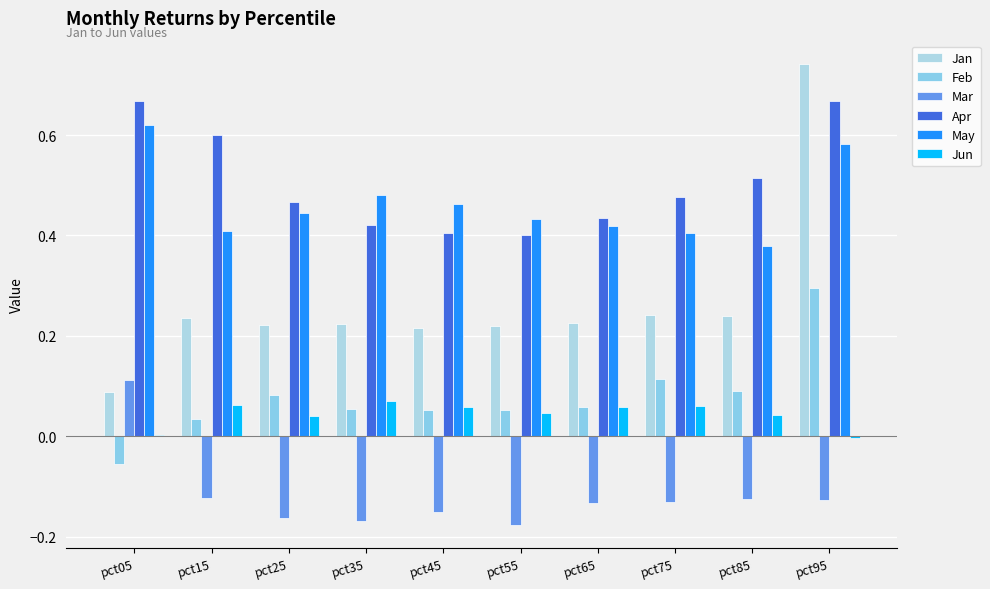

Reading left to right, what are all the values shown in this chart?

Jan: pct05=0.1	pct15=0.2	pct25=0.2	pct35=0.2	pct45=0.2	pct55=0.2	pct65=0.2	pct75=0.2	pct85=0.2	pct95=0.7
Feb: pct05=-0.1	pct15=0.0	pct25=0.1	pct35=0.1	pct45=0.1	pct55=0.1	pct65=0.1	pct75=0.1	pct85=0.1	pct95=0.3
Mar: pct05=0.1	pct15=-0.1	pct25=-0.2	pct35=-0.2	pct45=-0.2	pct55=-0.2	pct65=-0.1	pct75=-0.1	pct85=-0.1	pct95=-0.1
Apr: pct05=0.7	pct15=0.6	pct25=0.5	pct35=0.4	pct45=0.4	pct55=0.4	pct65=0.4	pct75=0.5	pct85=0.5	pct95=0.7
May: pct05=0.6	pct15=0.4	pct25=0.4	pct35=0.5	pct45=0.5	pct55=0.4	pct65=0.4	pct75=0.4	pct85=0.4	pct95=0.6
Jun: pct05=0.0	pct15=0.1	pct25=0.0	pct35=0.1	pct45=0.1	pct55=0.0	pct65=0.1	pct75=0.1	pct85=0.0	pct95=-0.0